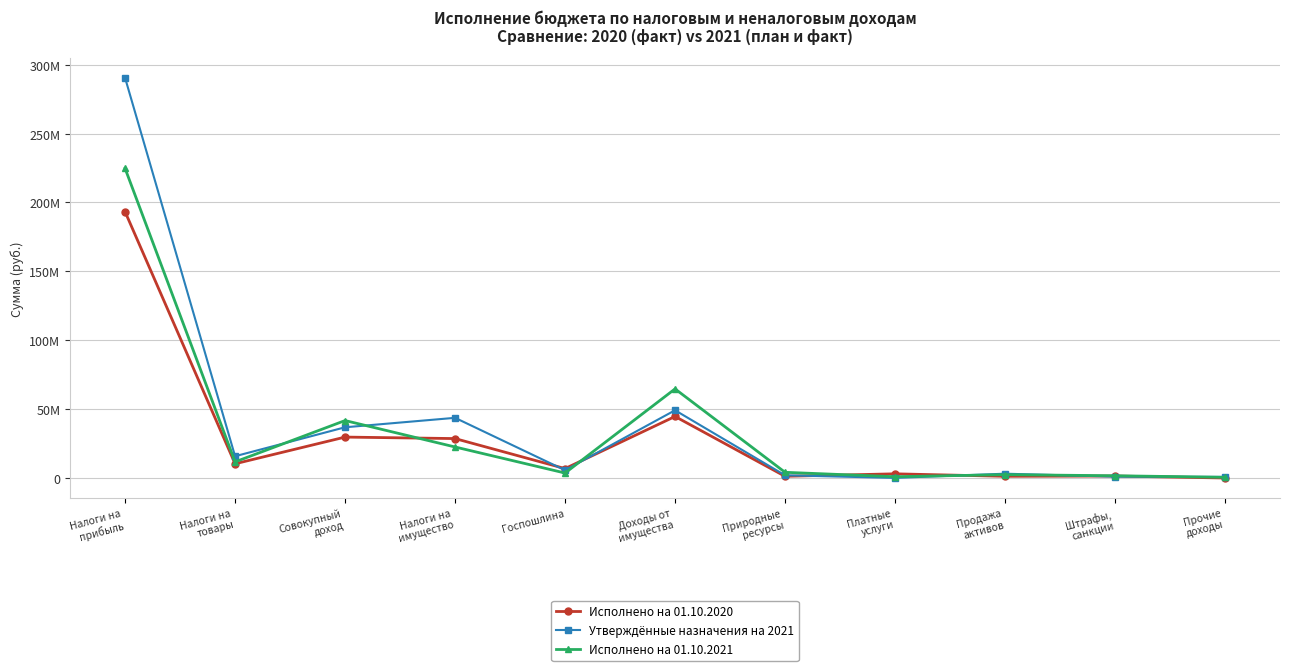

What position from the right is Совокупный
доход?

9